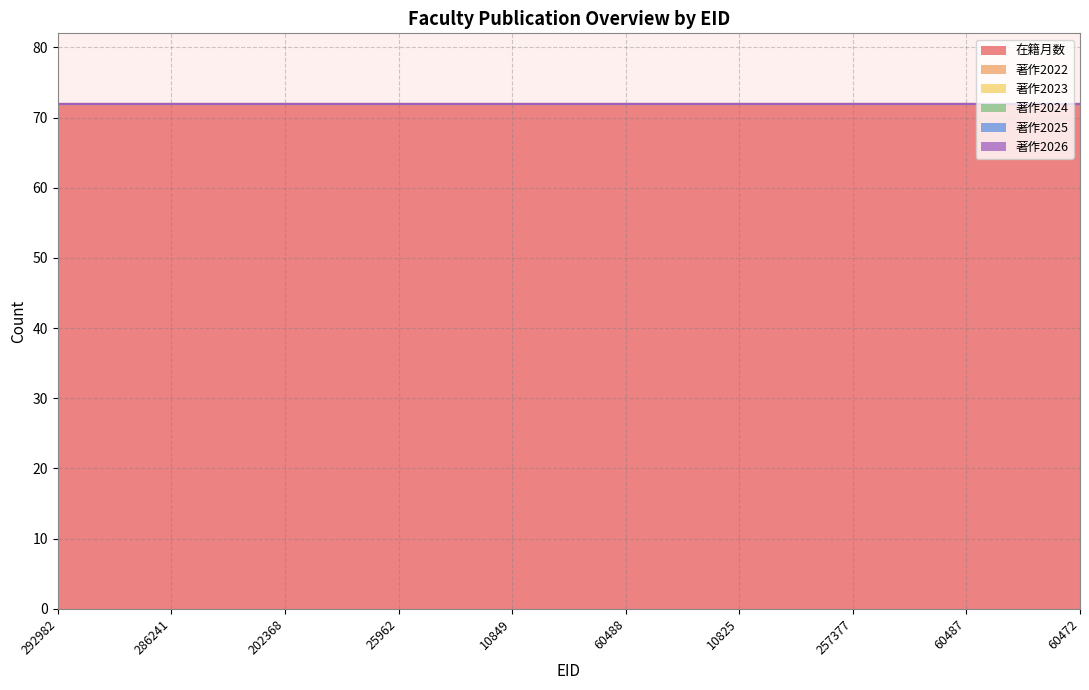

What is the label of the 5th point from the right?

60488